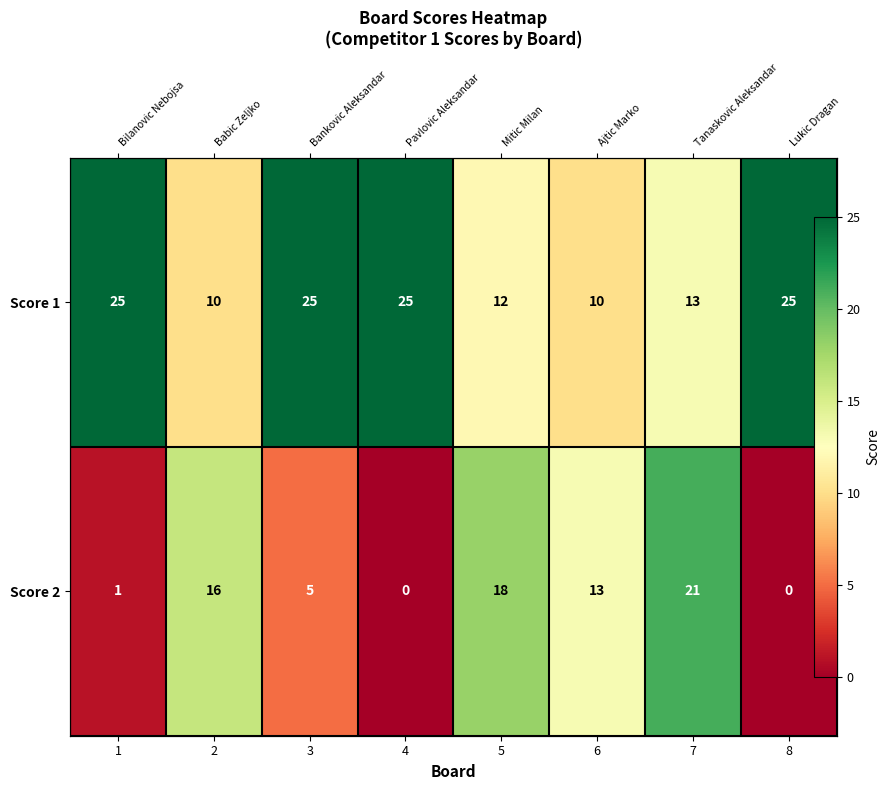

Rank the series at 5 from lowest to highest value.

Score 1, Score 2